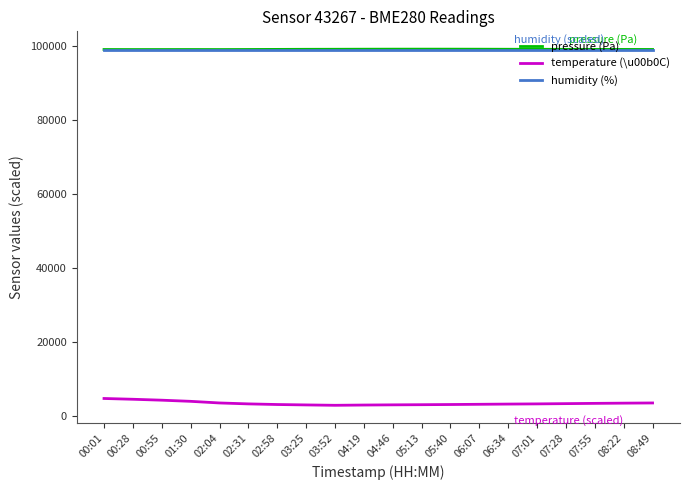

What is the maximum value shown in the chart?

99188.7